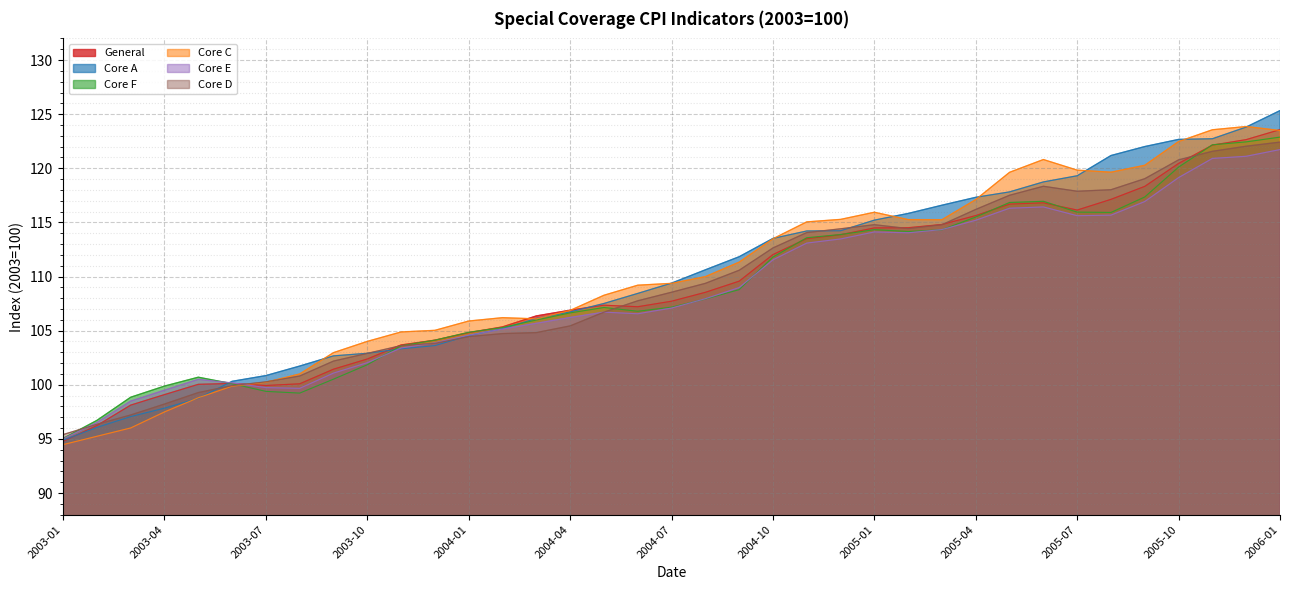

What is the value of the Core E point at the 23rd from the left?

113.1